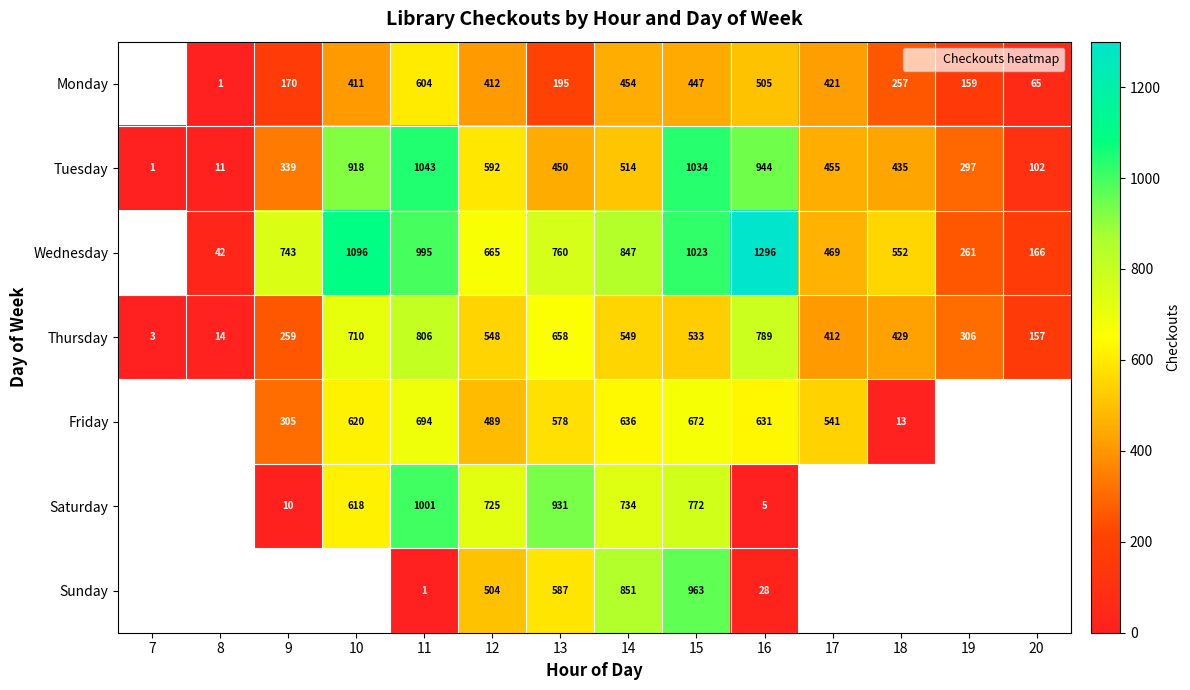

What is the difference between the Wednesday values at 13 and 8?

718.0